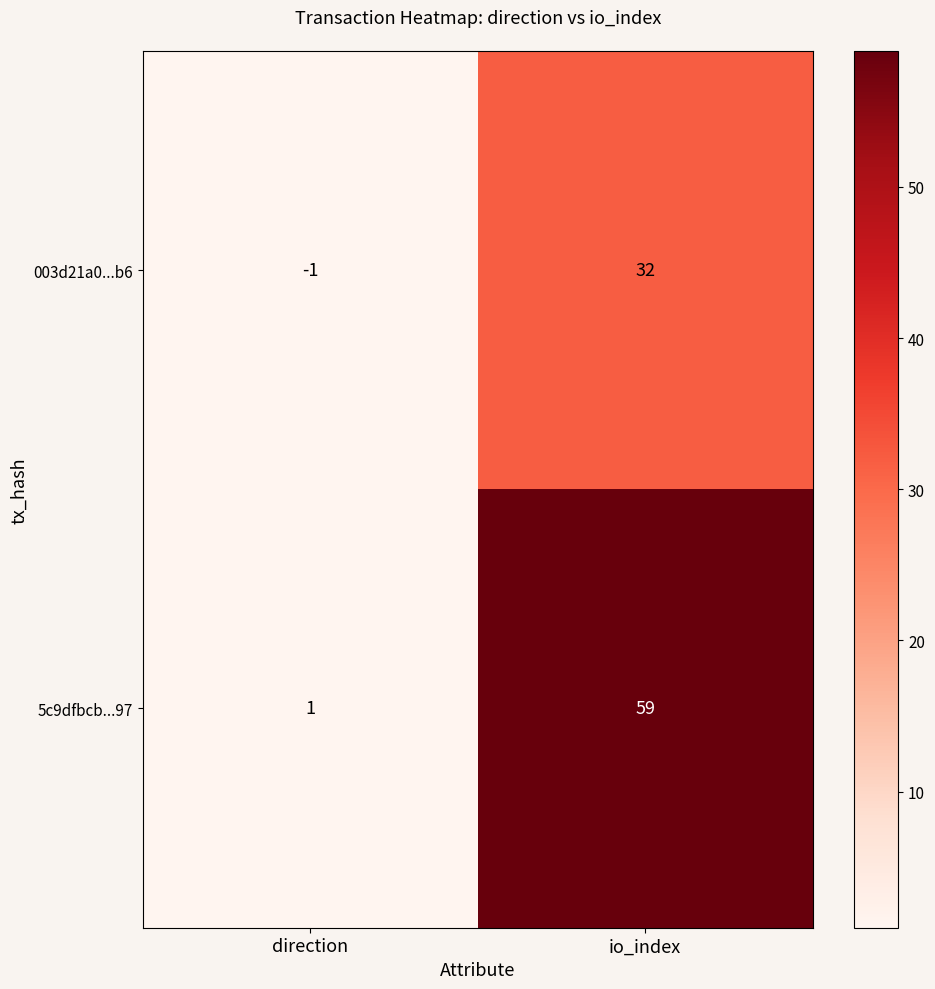

What is the spread (max minus min) of values at io_index?

27